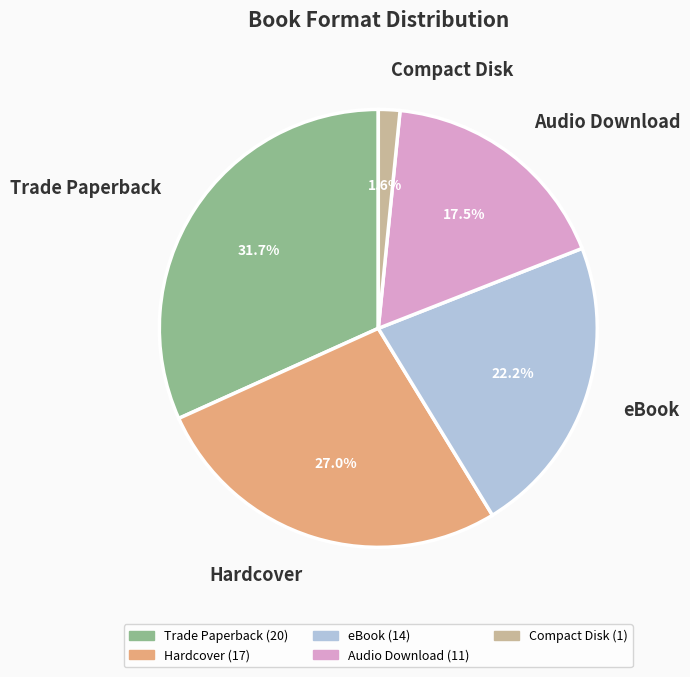

Rank the categories by value from highest to lowest.

Trade Paperback, Hardcover, eBook, Audio Download, Compact Disk